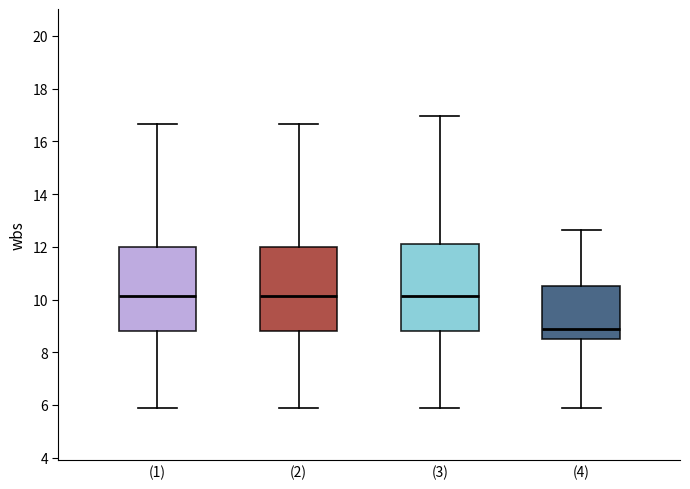

Where is the upper edge of the box for (3) on the y-axis? The values are not printed on the chart, so give them approximately, as read against the axis.

12.2